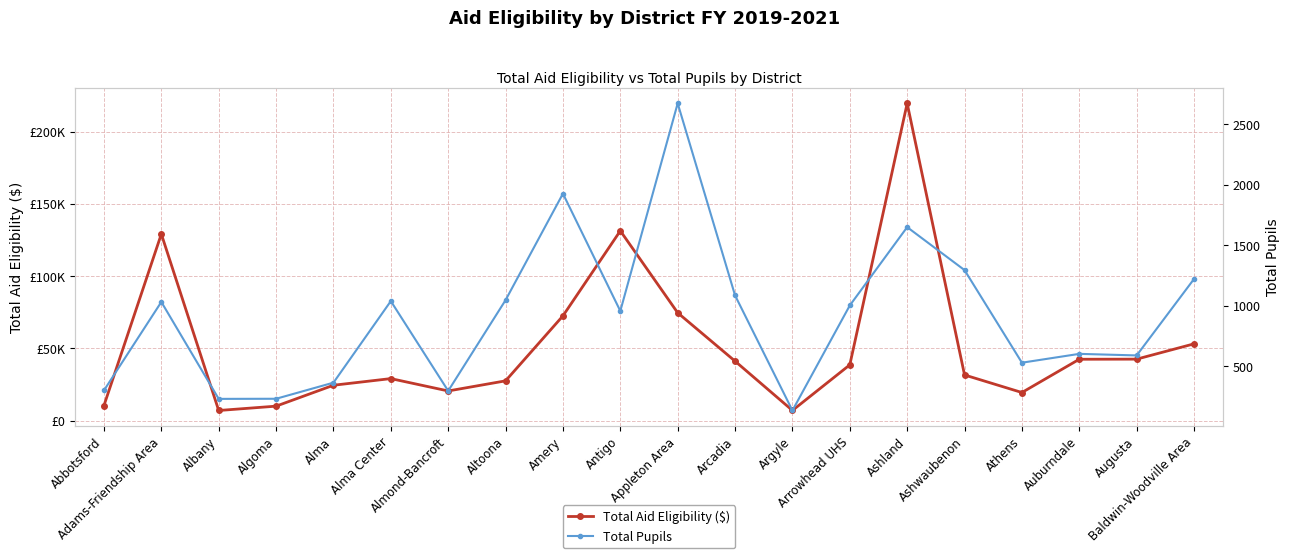

At which category is the sum across all series the highest?

Ashland